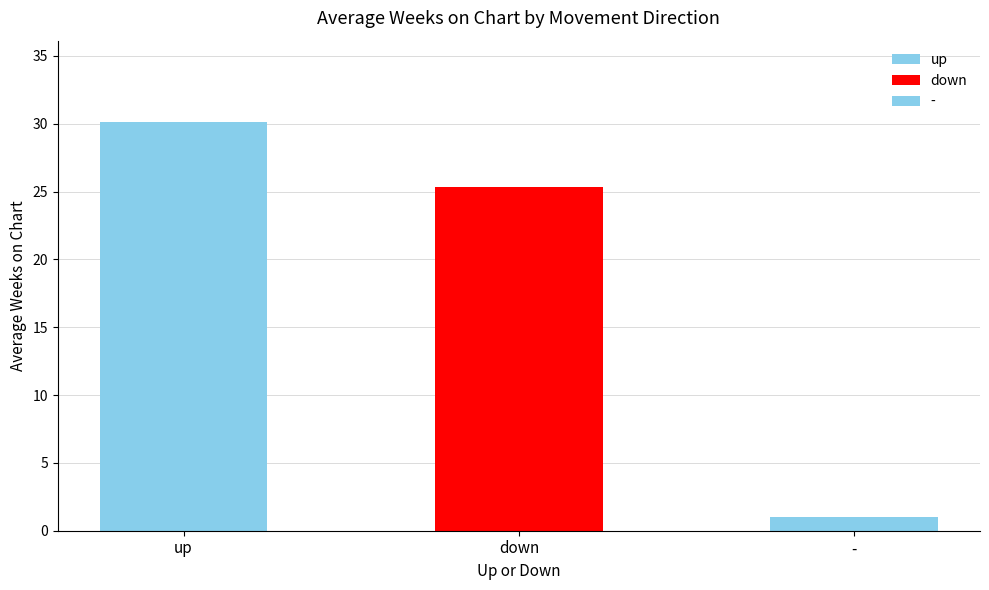

What is the average value of the Avg Weeks on Chart series?

18.3